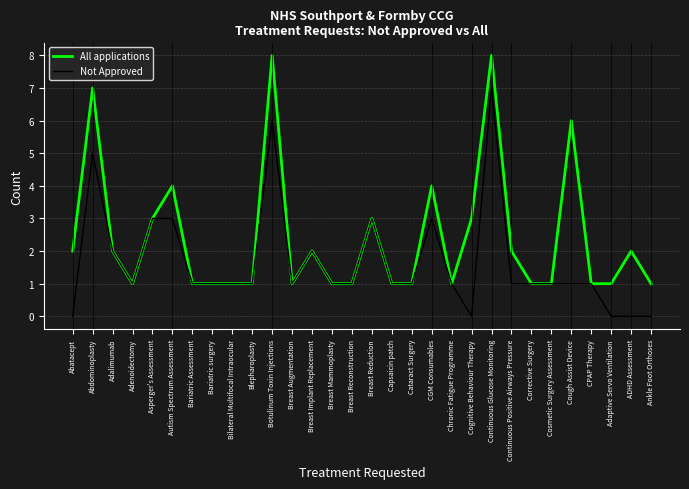

True or false: Not Approved has a value of 0 at Cognitive Behaviour Therapy.

True